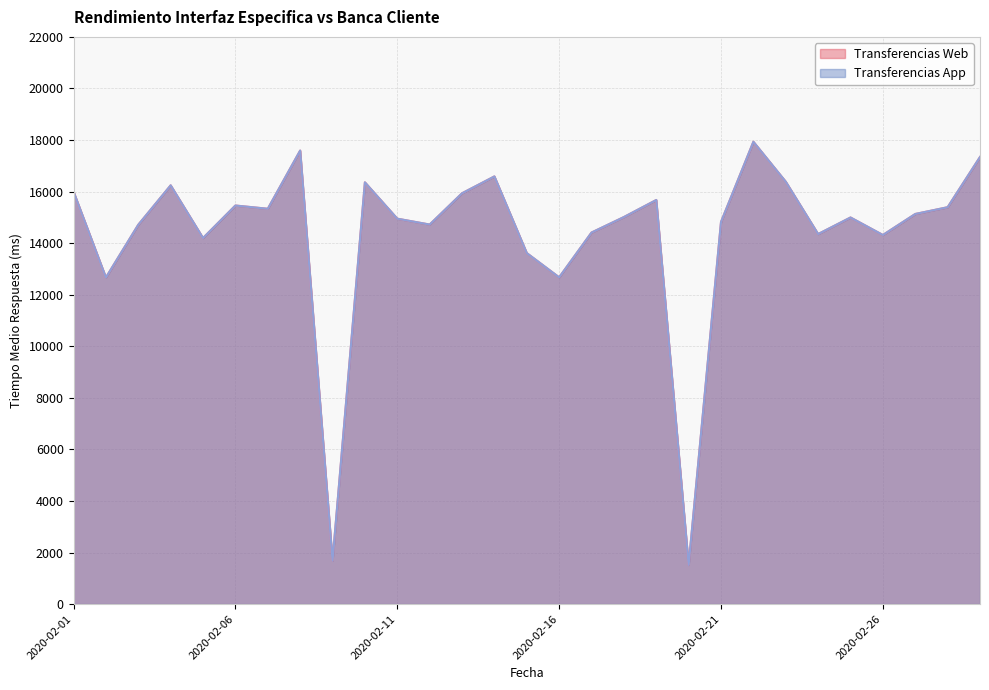

At which label does Transferencias App first exceed 15012?

2020-02-01